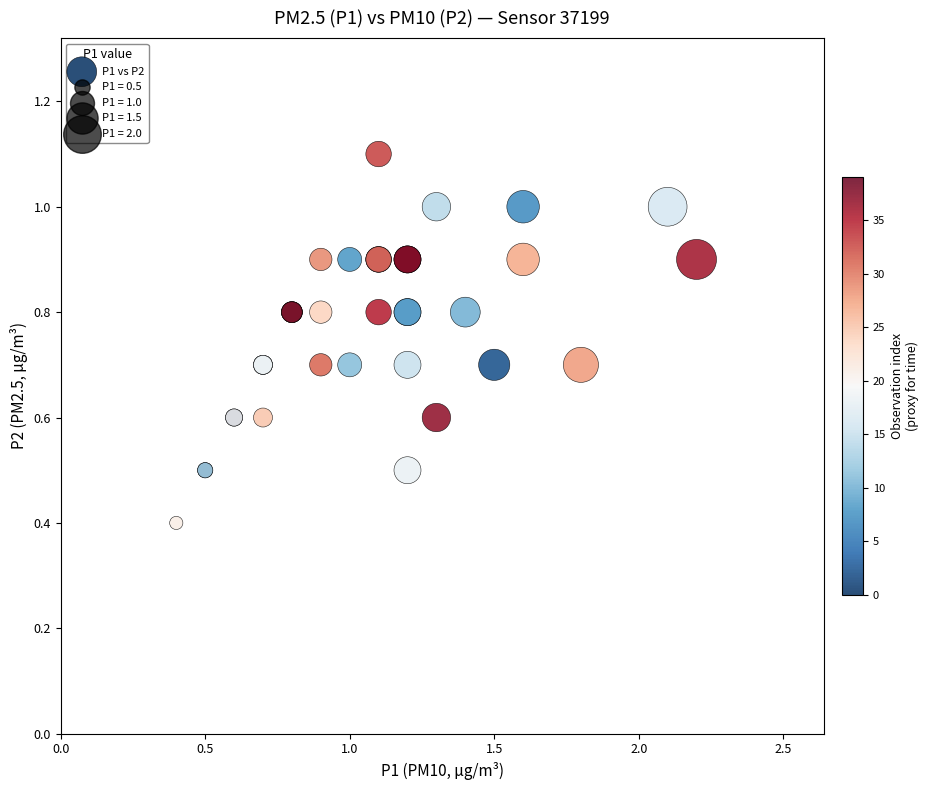

What Y value in the scatter plot is closest to 0?

0.4